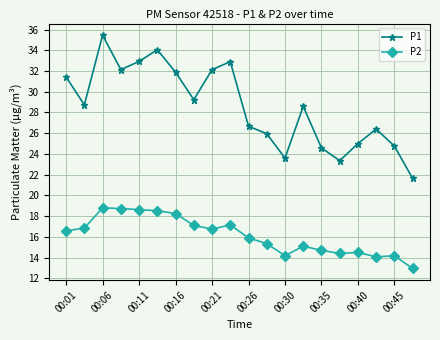

In P1, how many points are lower than both neighbors (excluding endpoints)?

5